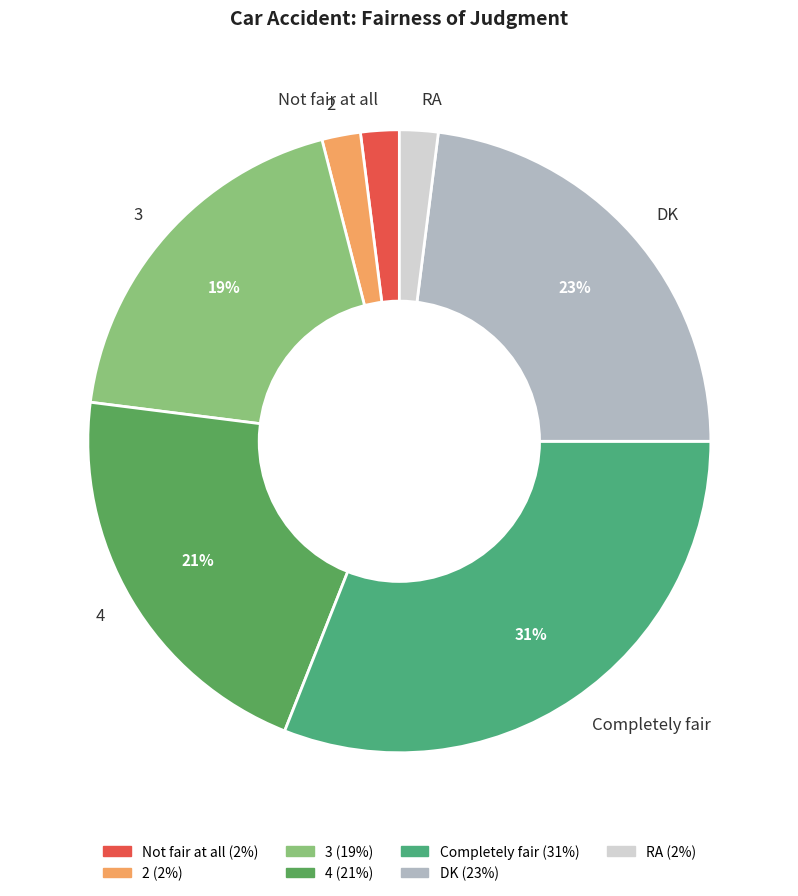

How many segments does this pie chart have?

7